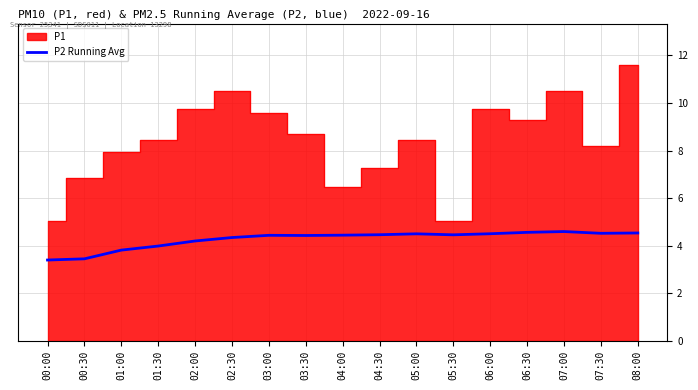

The value of P2 Running Avg at 07:00 is 4.6. True or false?

True